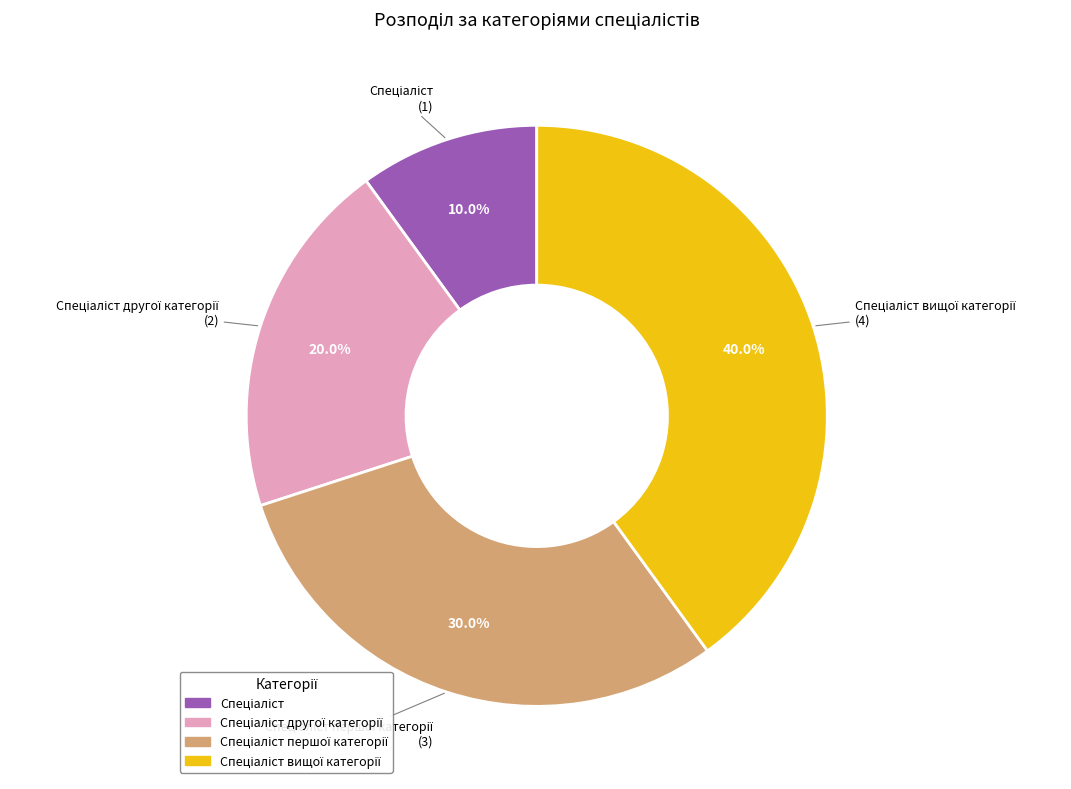

Does any single category account for the majority?

No